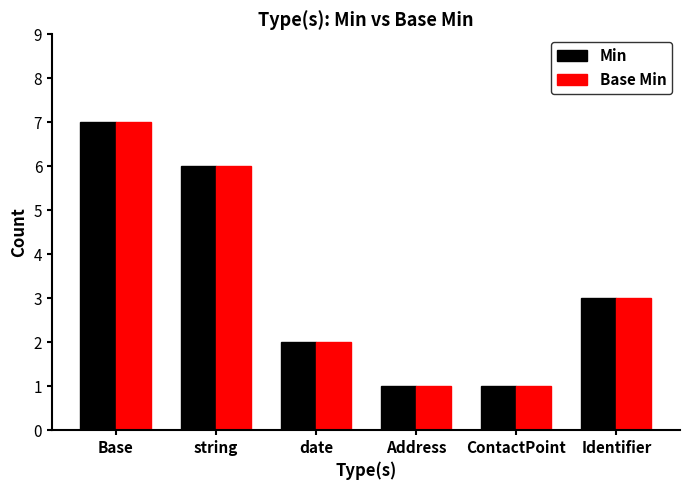

What is the minimum value for Base Min?

1